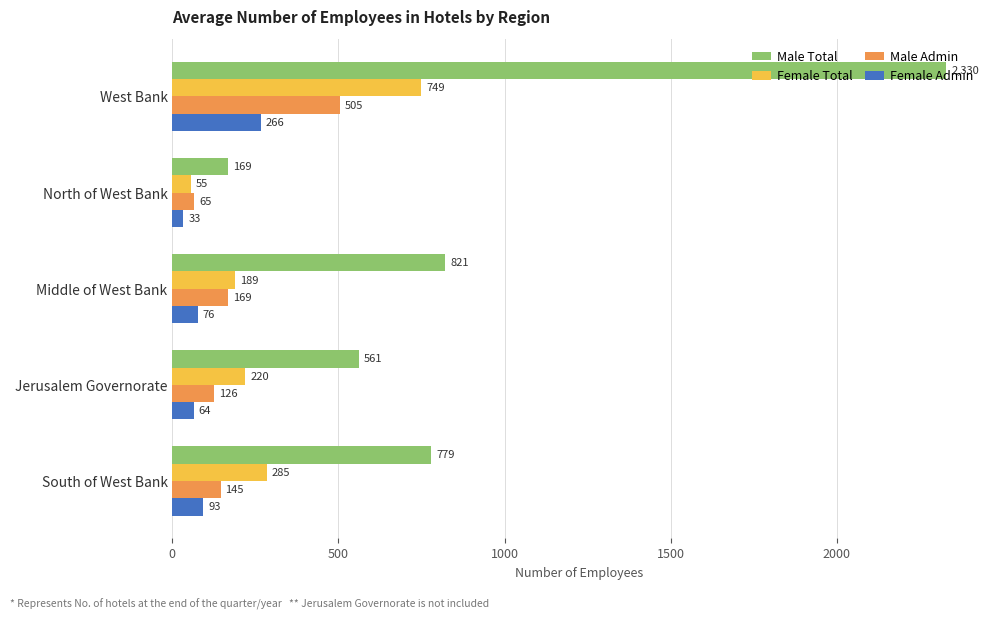

Where is Male Total nearest to the value 1249?

Middle of West Bank